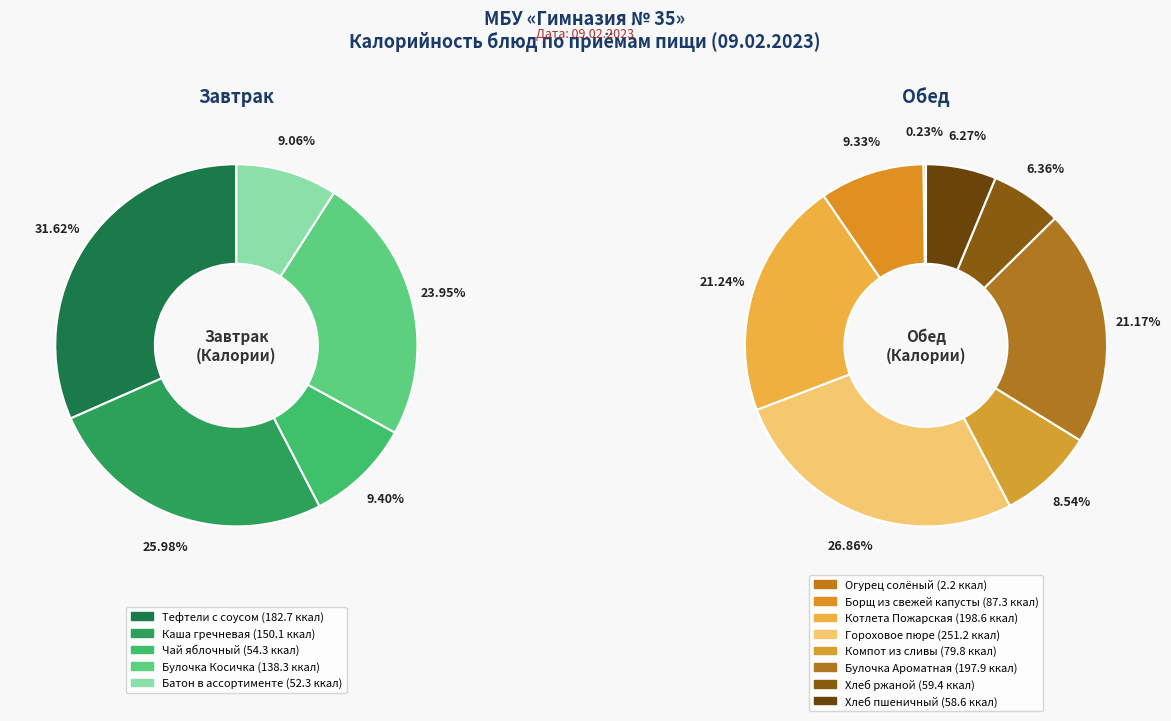

Which has a higher value, Хлеб пшеничный or Компот из сливы?

Компот из сливы